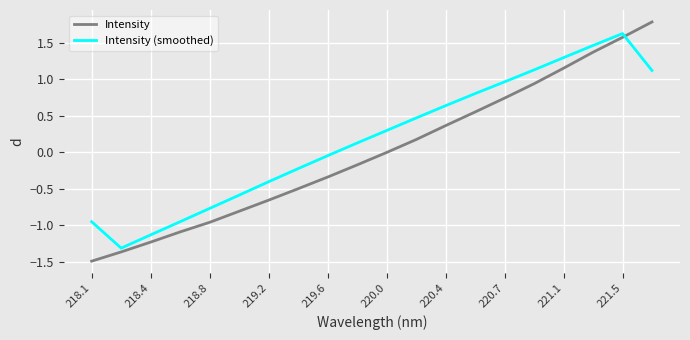

Rank the series by their average value, from lowest to highest.

Intensity, Intensity (smoothed)